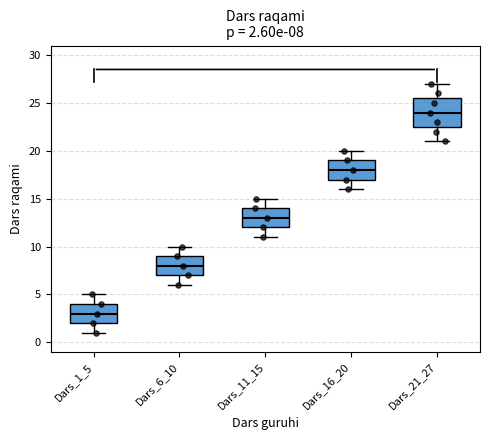

Comparing the boxes themselves (not the whiskers), which one is the tallest?

Dars_21_27